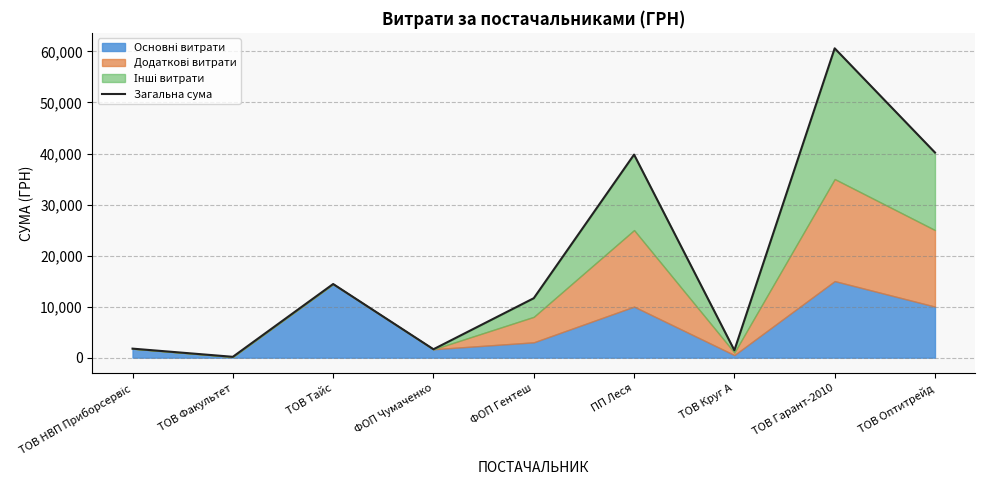

Rank the categories by value from highest to lowest.

ТОВ Гарант-2010, ТОВ Оптитрейд, ПП Леся, ТОВ Тайс, ФОП Гентеш, ТОВ НВП Приборсервіс, ФОП Чумаченко, ТОВ Круг А, ТОВ Факультет